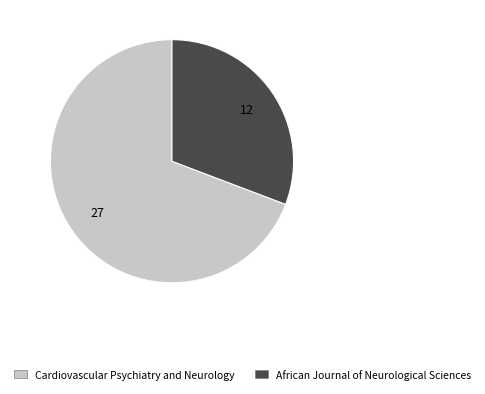

What is the ratio of the value at African Journal of Neurological Sciences to the value at Cardiovascular Psychiatry and Neurology?

0.4